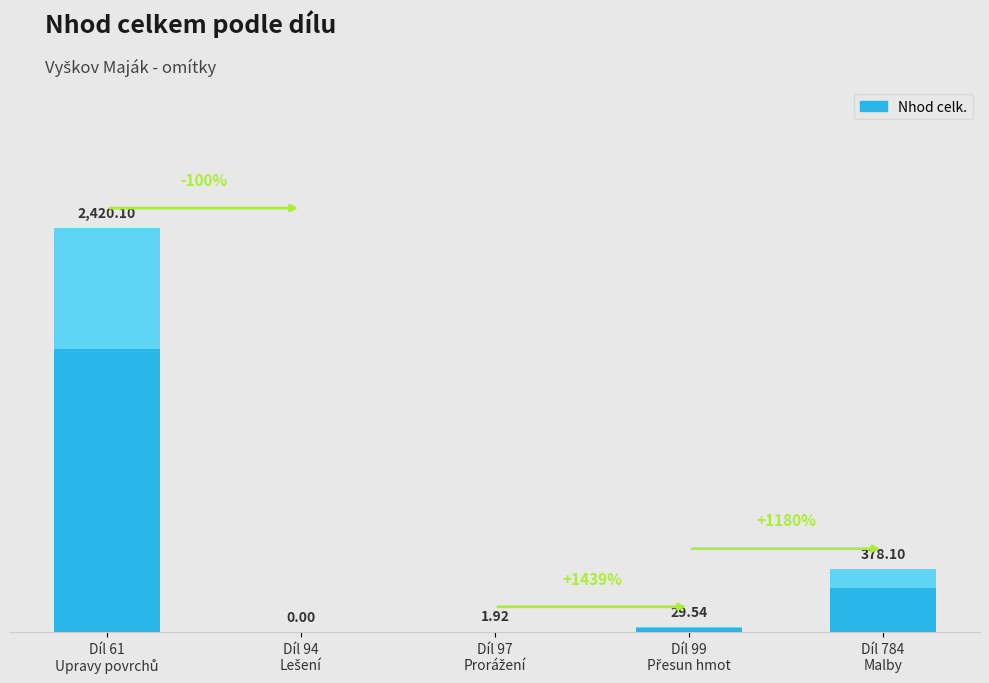

What is the sum of all values?

2829.7